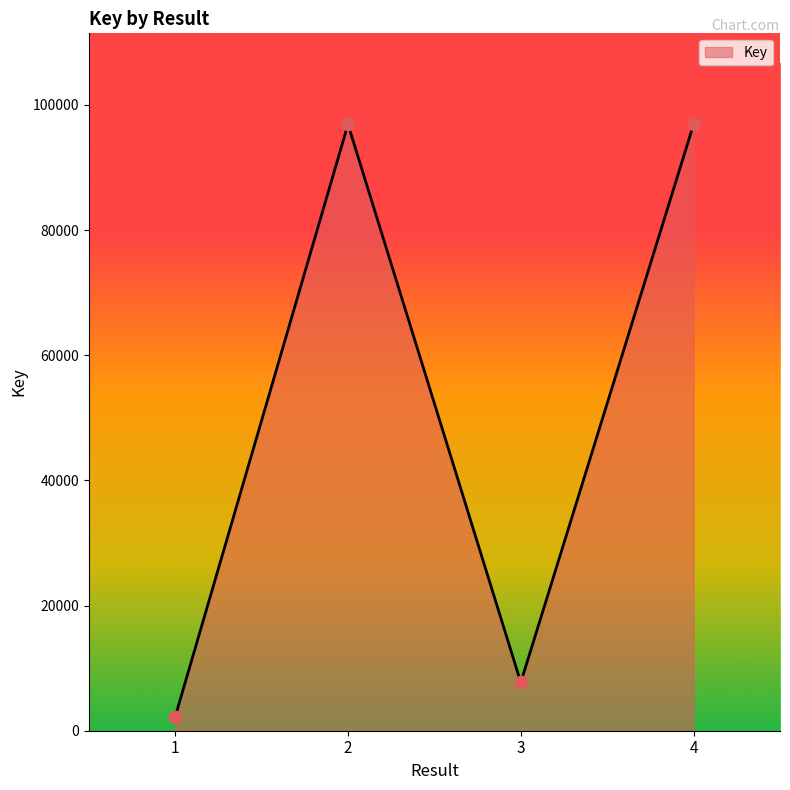

What is the change in value from 1 to 4?

+94679